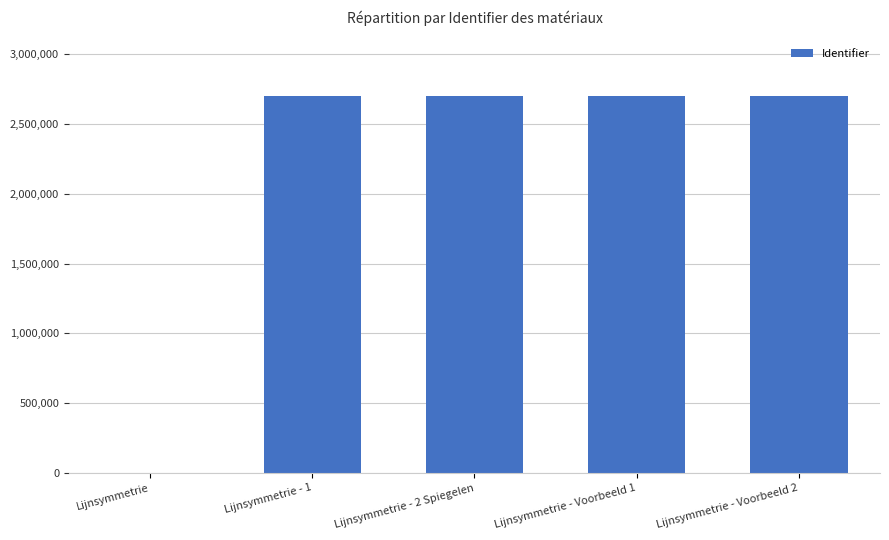

True or false: the data shows 1863268 at Lijnsymmetrie - 2 Spiegelen.

False